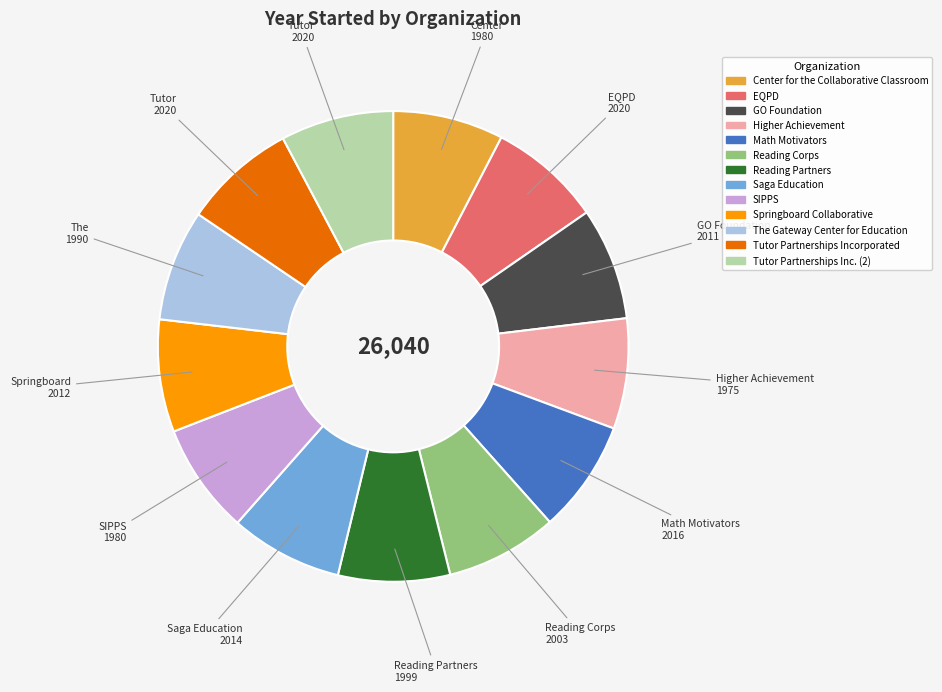

Does any single category account for the majority?

No